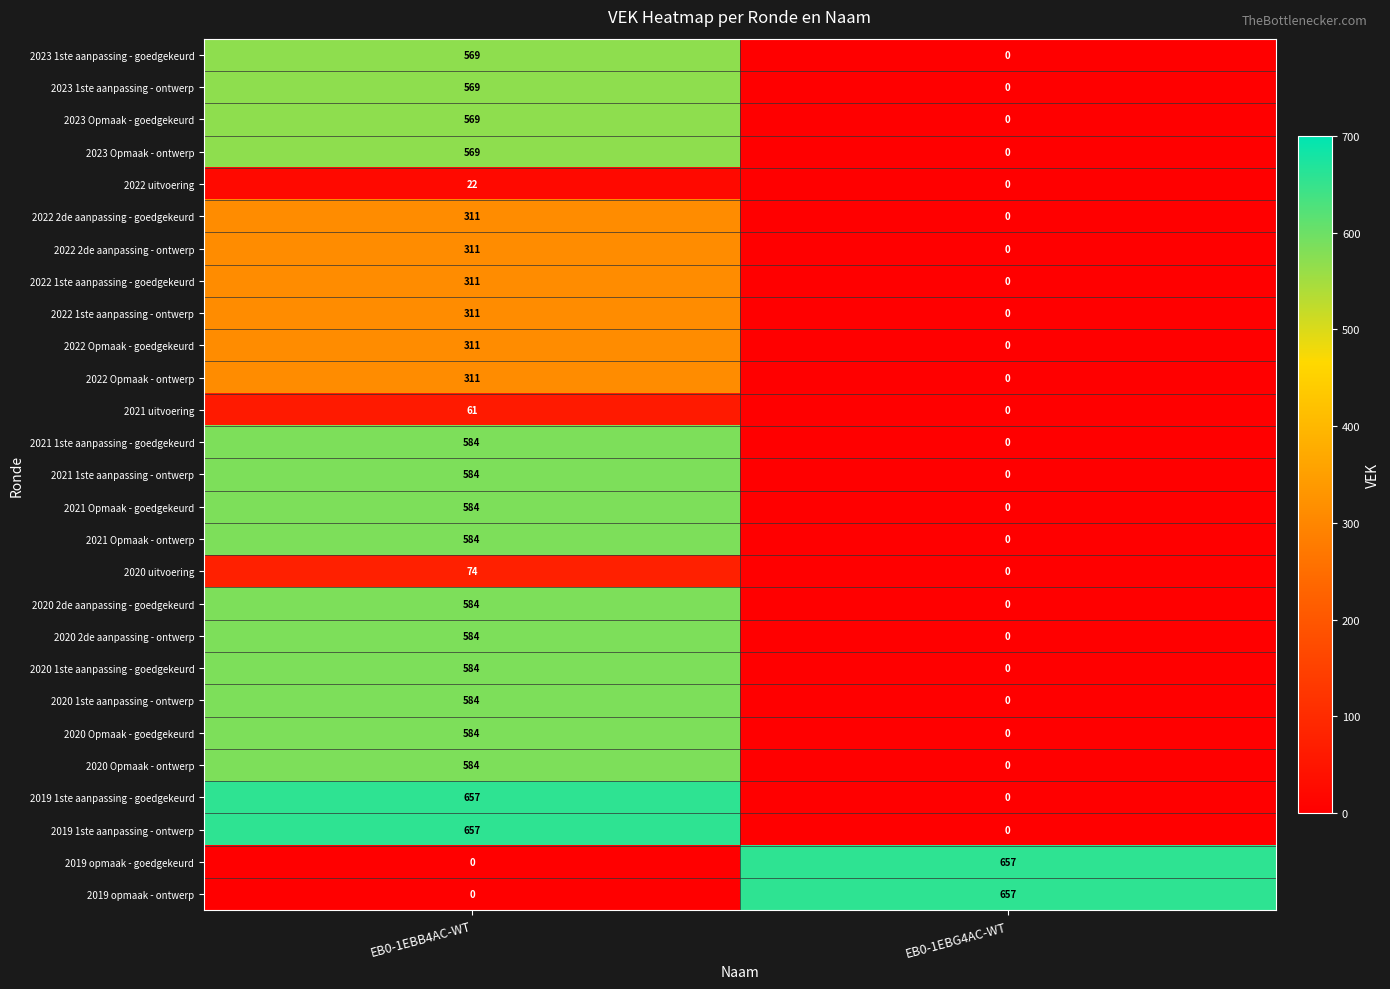

Is it true that 2021 1ste aanpassing - ontwerp equals 303 at EB0-1EBG4AC-WT?

False